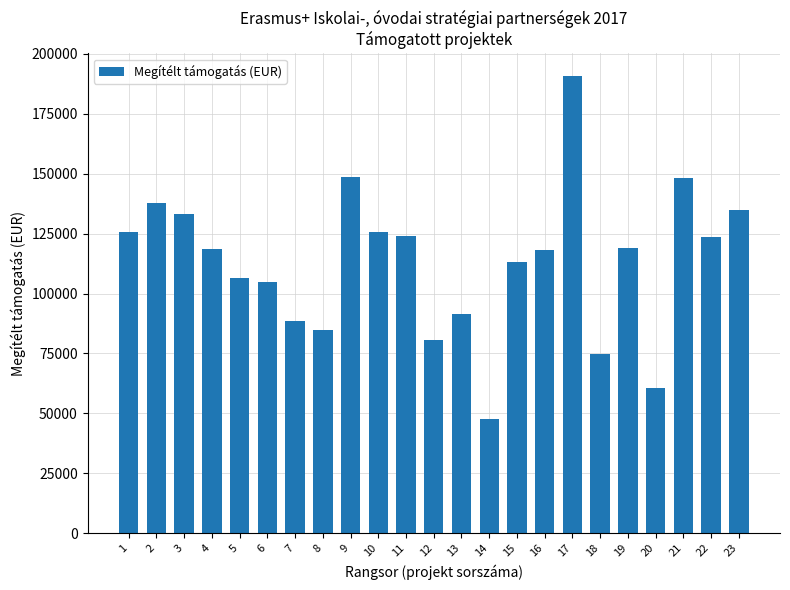

What is the change in value from 14 to 17?

+142910